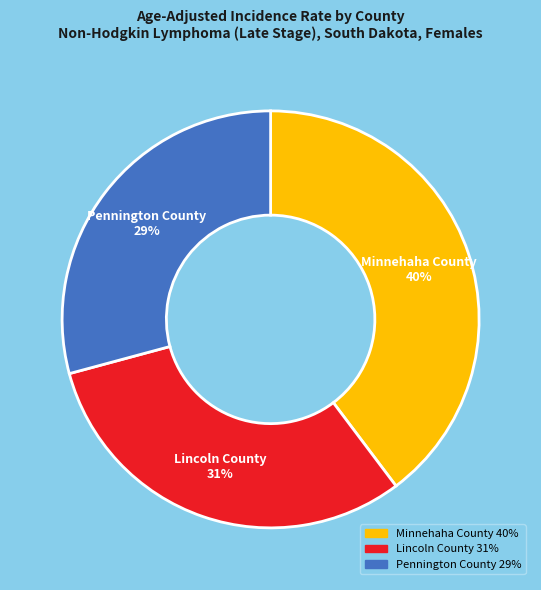

Between Pennington County and Minnehaha County, which is larger?

Minnehaha County